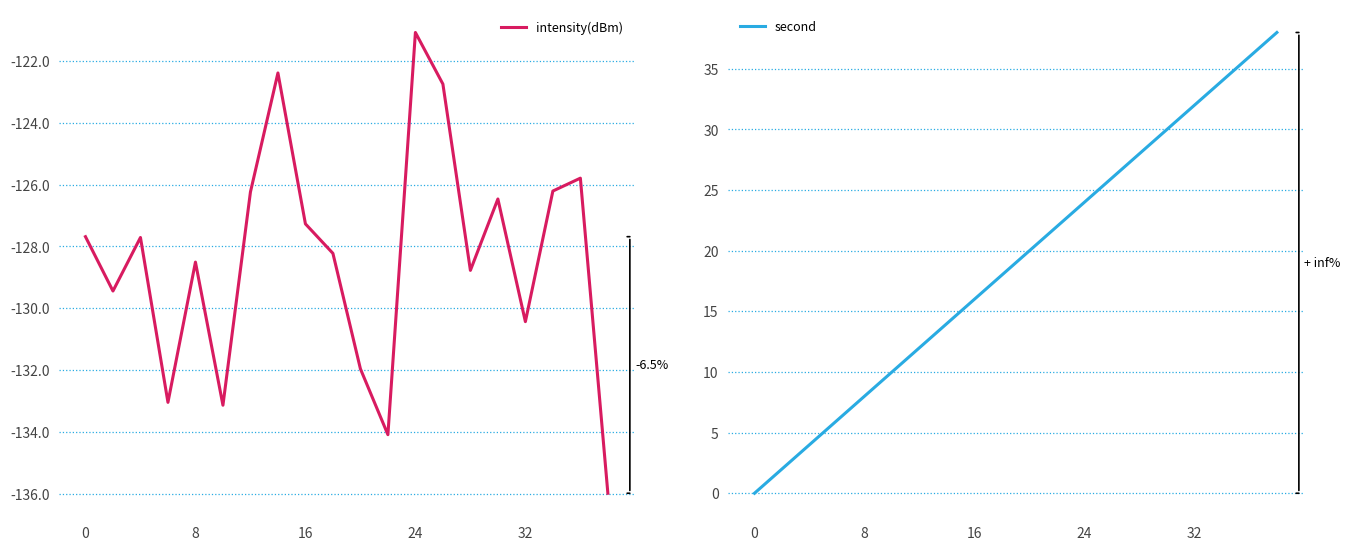

Is it true that intensity(dBm) equals -76.9 at 6?

False